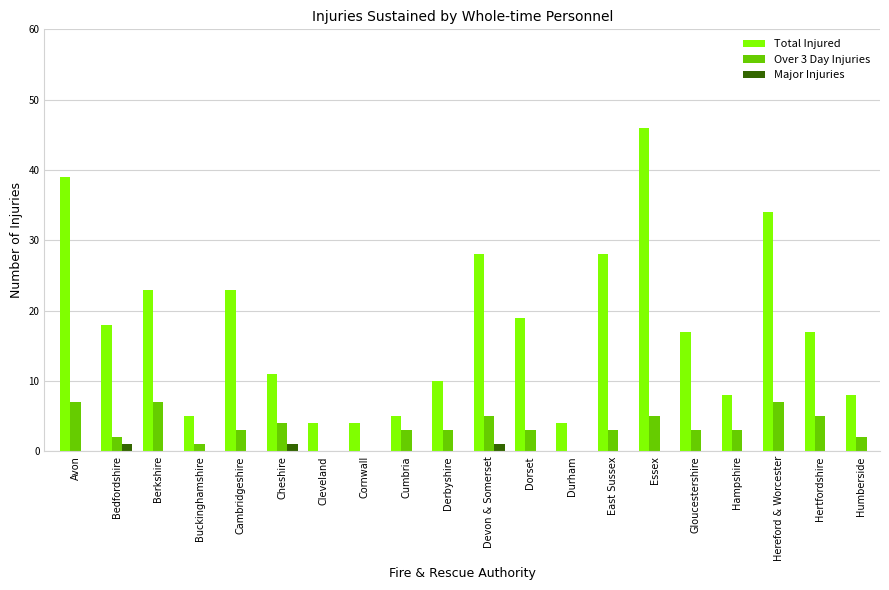

Which series has the widest spread of values?

Total Injured